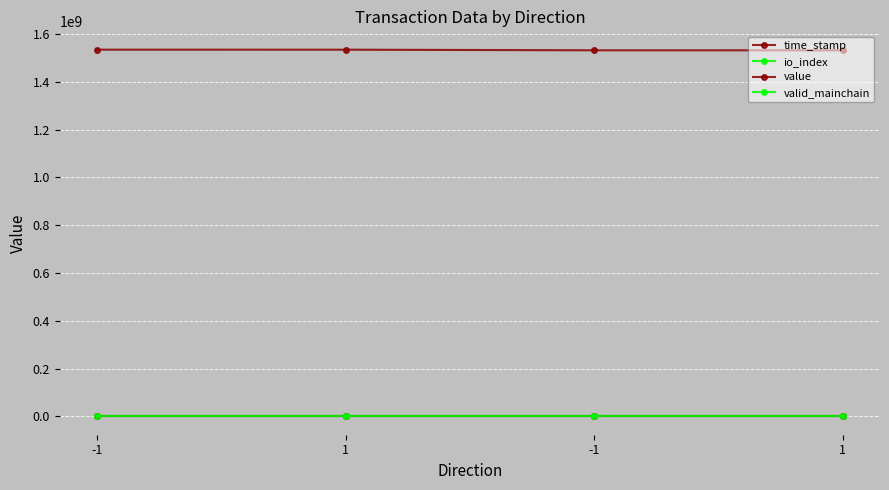

True or false: valid_mainchain and io_index intersect in this chart.

False